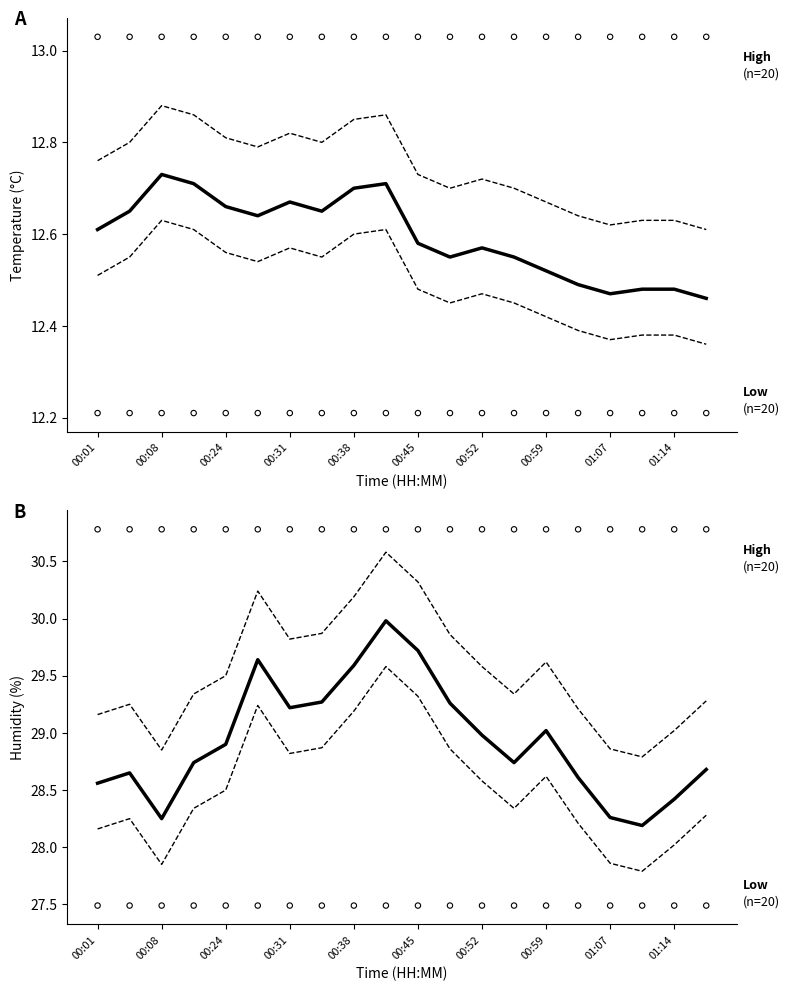

Which series reaches the minimum Y coordinate?

Temp lower CI